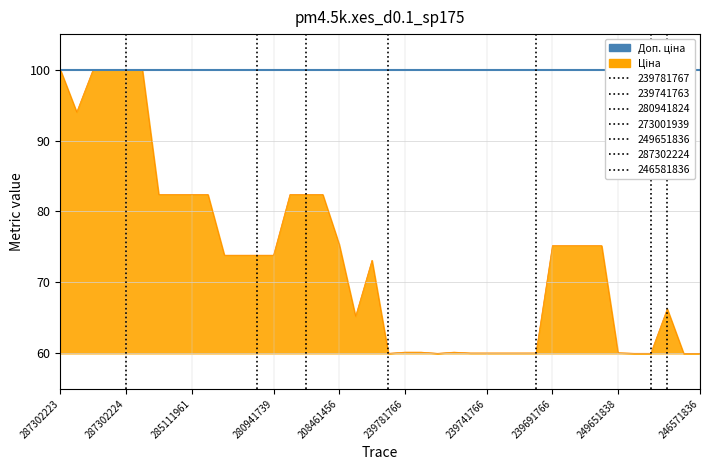

Reading left to right, extract all data points from this chart.

100.0	94.0	100.0	100.0	100.0	100.0	82.4	82.4	82.4	82.4	73.8	73.8	73.8	73.8	82.4	82.4	82.4	75.4	65.2	73.1	60.0	60.2	60.2	60.0	60.2	60.1	60.1	60.1	60.1	60.1	75.2	75.2	75.2	75.2	60.1	60.0	60.0	66.3	60.0	60.0